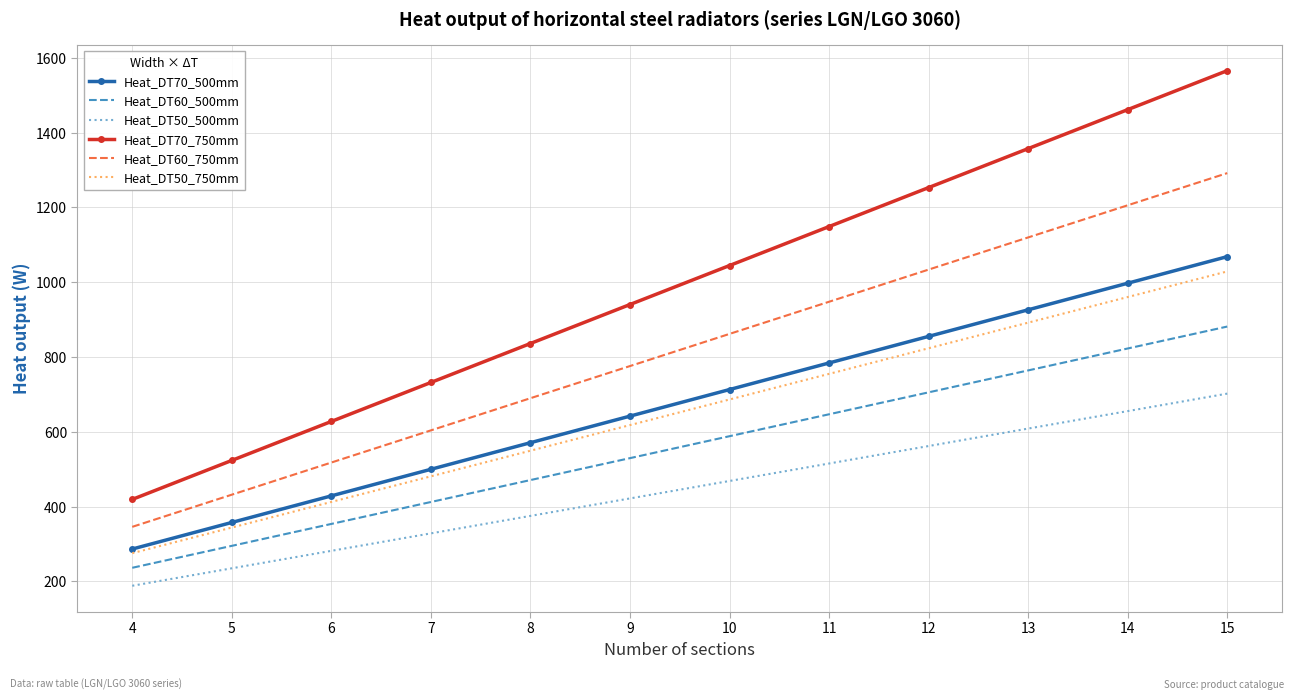

True or false: Heat_DT70_500mm has more than 2 interior local peaks.

False